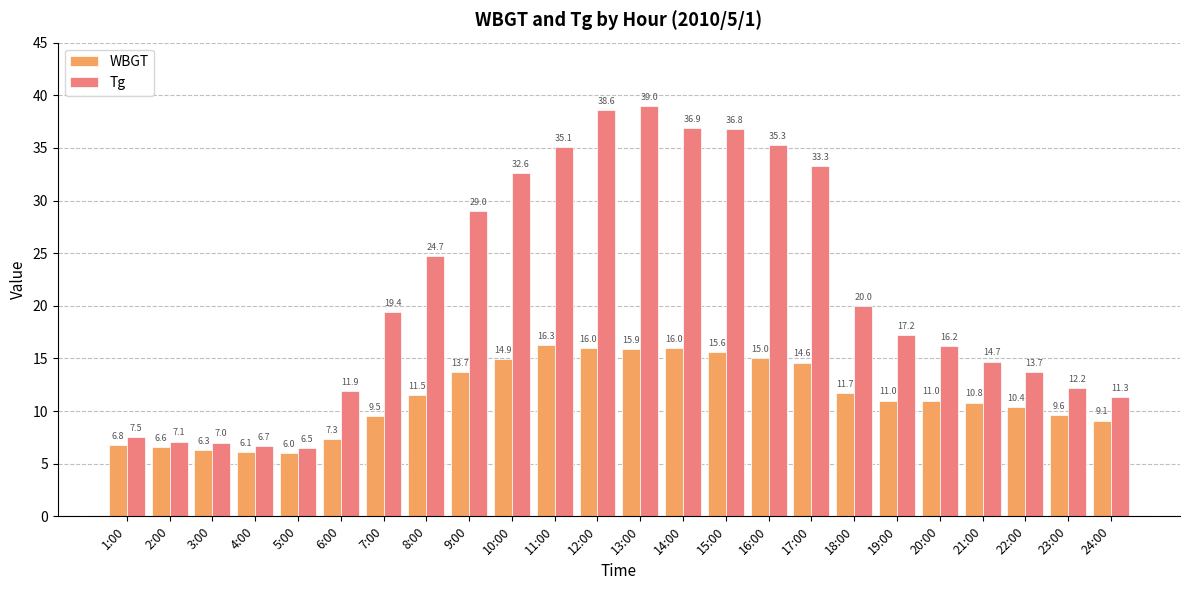

Which category has the lowest value across all series?

5:00